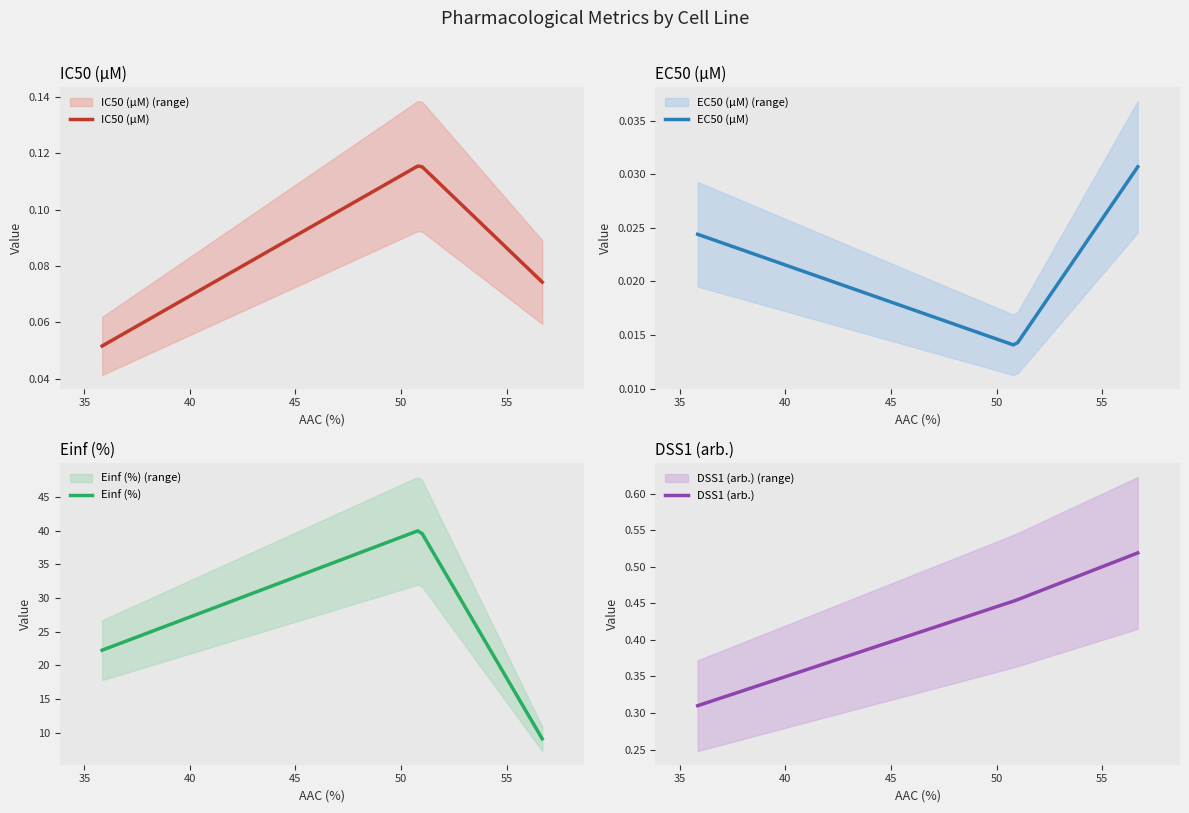

Reading right to left, what are all the values shown in this chart?

IC50 (µM): CTRPv2=0.1	GDSC1000 rep 2=0.1	GDSC1000 rep 1=0.1
EC50 (µM): CTRPv2=0.0	GDSC1000 rep 2=0.0	GDSC1000 rep 1=0.0
Einf (%): CTRPv2=9.1	GDSC1000 rep 2=40.1	GDSC1000 rep 1=22.2
DSS1 (arb.): CTRPv2=0.5	GDSC1000 rep 2=0.5	GDSC1000 rep 1=0.3